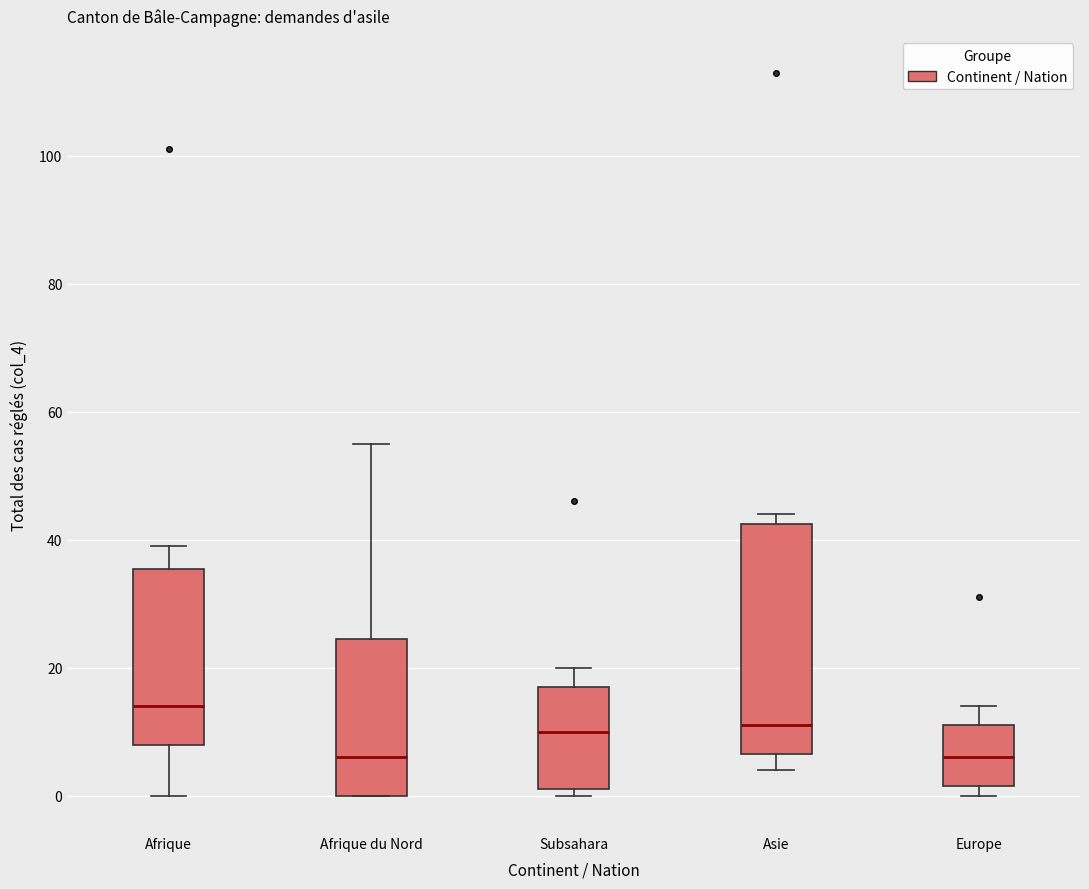

Reading left to right, transcribe this box plot: for each box, give where its median line is, the range the box spans, and where its two whiskers end, as read against the y-axis. The values are not printed on the chart, so give them approximately, as read against the axis.

Afrique: median 14, box 8 to 36, whiskers 0 to 40
Afrique du Nord: median 6, box 0 to 24, whiskers 0 to 56
Subsahara: median 10, box 2 to 18, whiskers 0 to 20
Asie: median 12, box 6 to 42, whiskers 4 to 44
Europe: median 6, box 2 to 12, whiskers 0 to 14